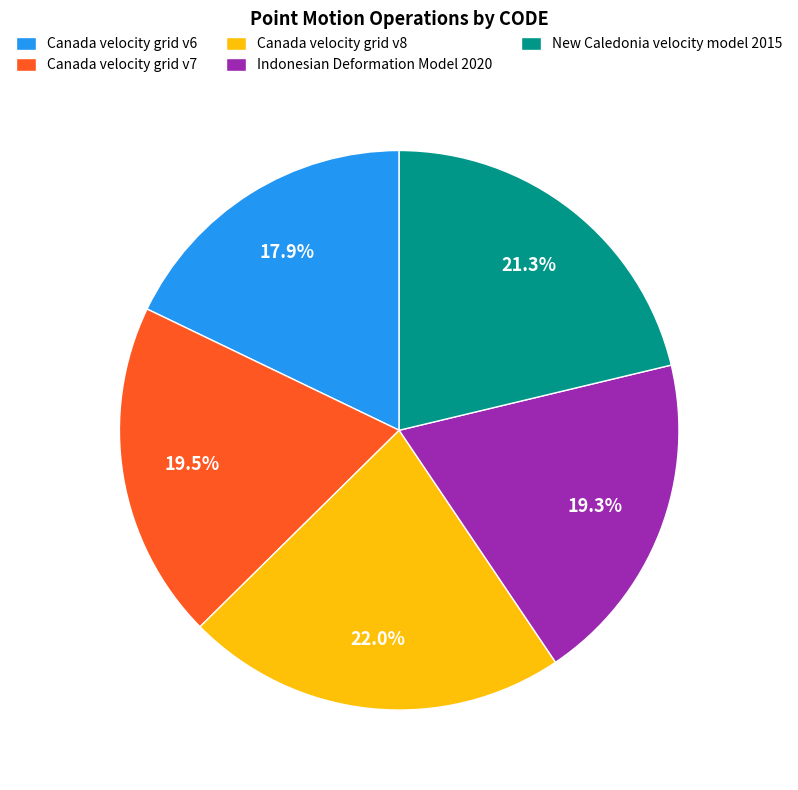

Which category has the smallest portion of the pie?

Canada velocity grid v6